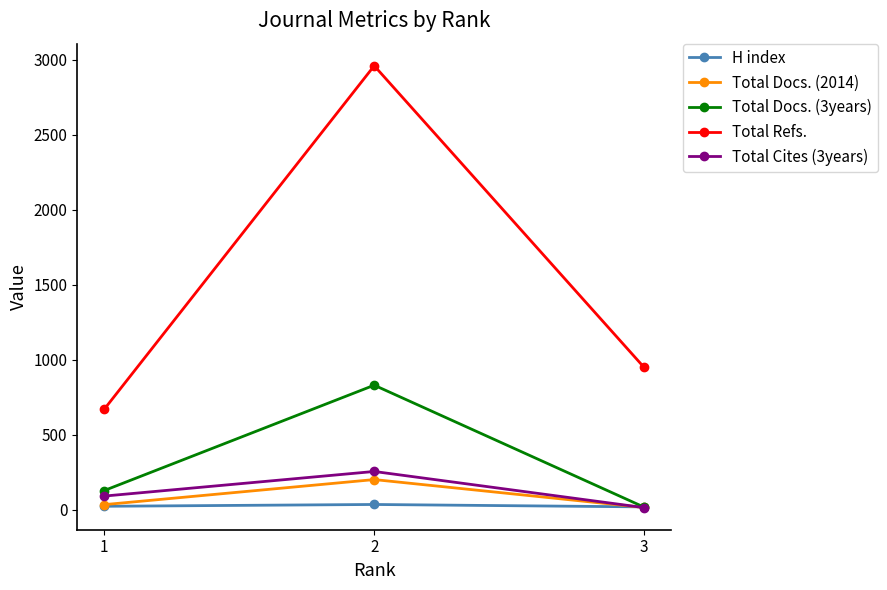

Which series has the largest total across all categories?

Total Refs.